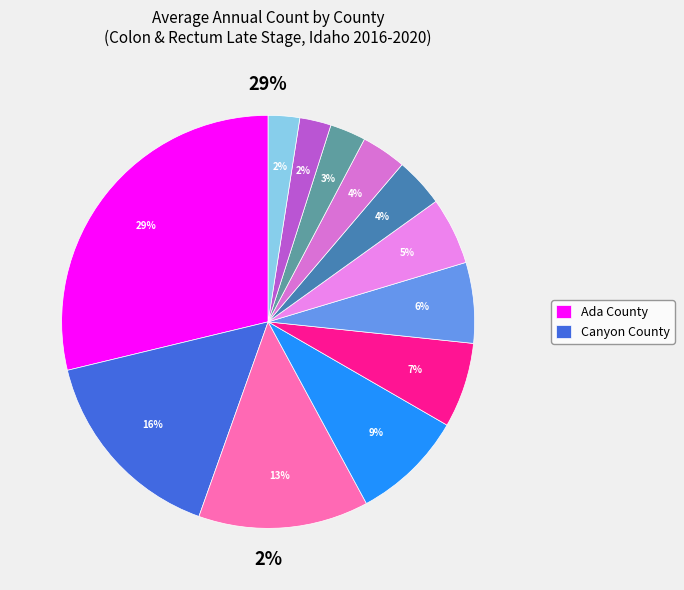

Is it true that Idaho County is 2% of the pie?

True